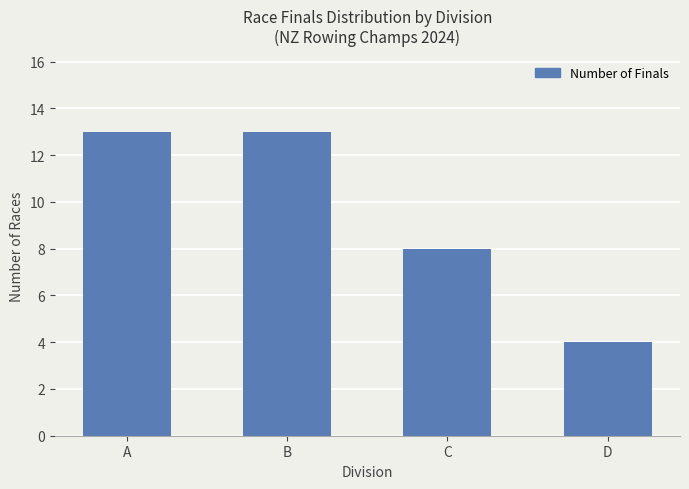

Does the chart contain any negative values?

No